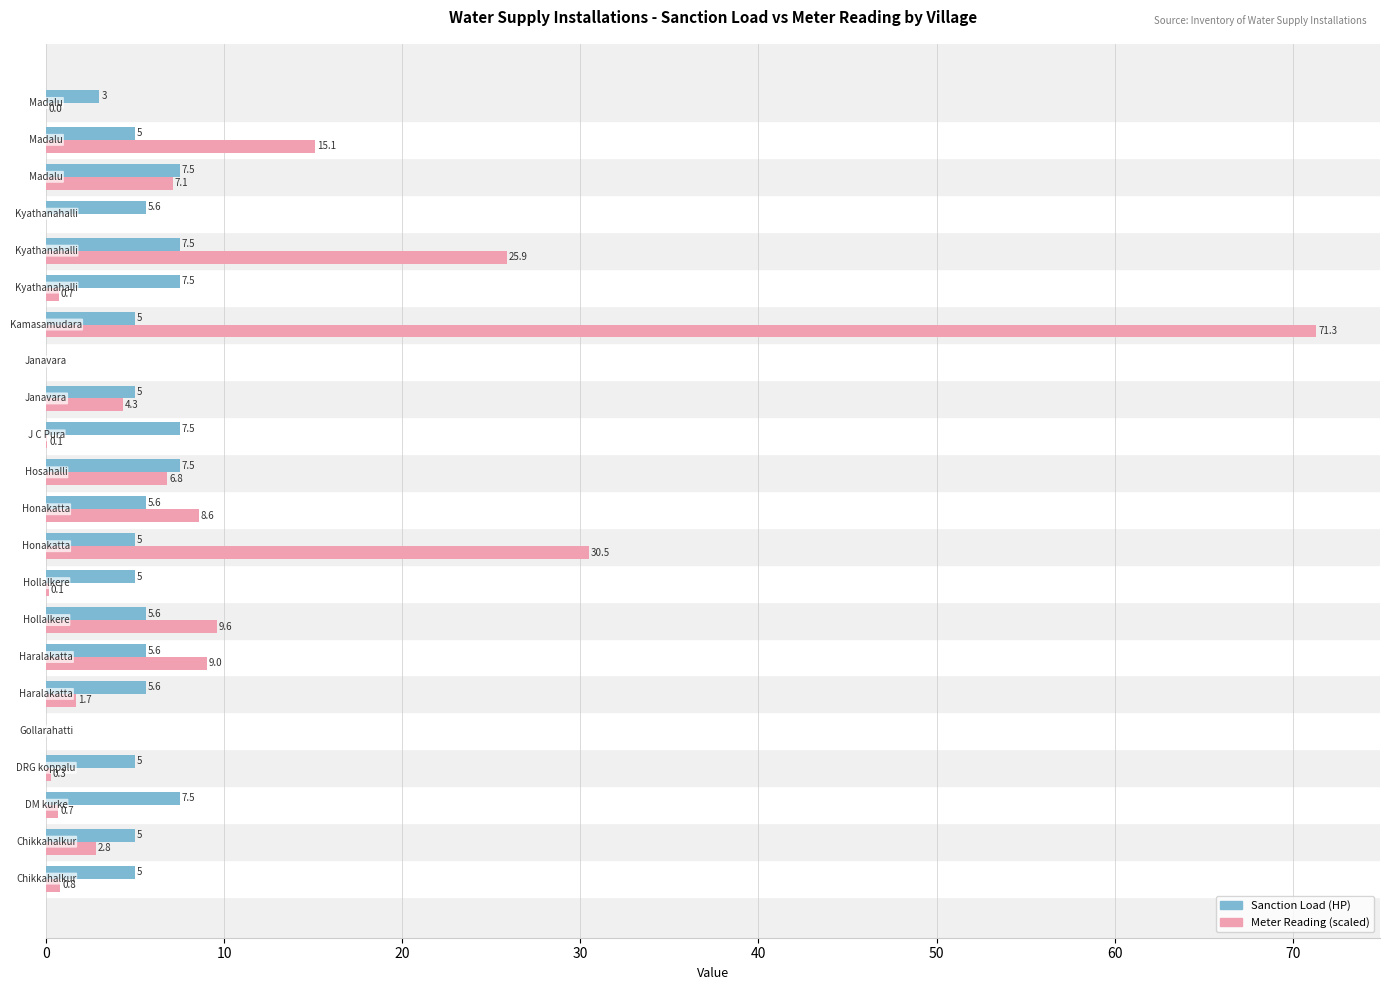

What is the maximum value shown in the chart?

71.3